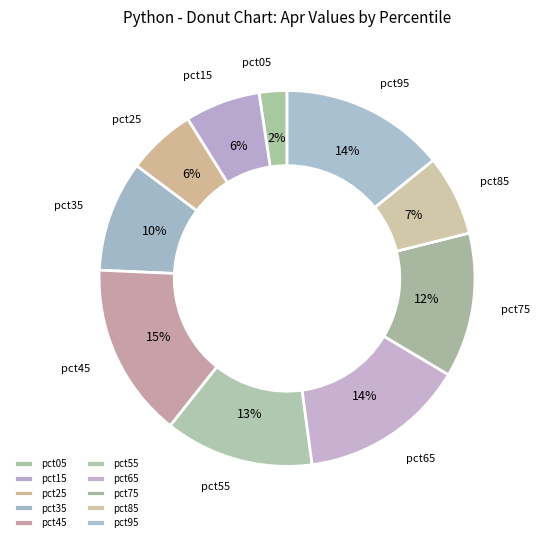

To the nearest percent, what percentage of the pie is pct95?

14%